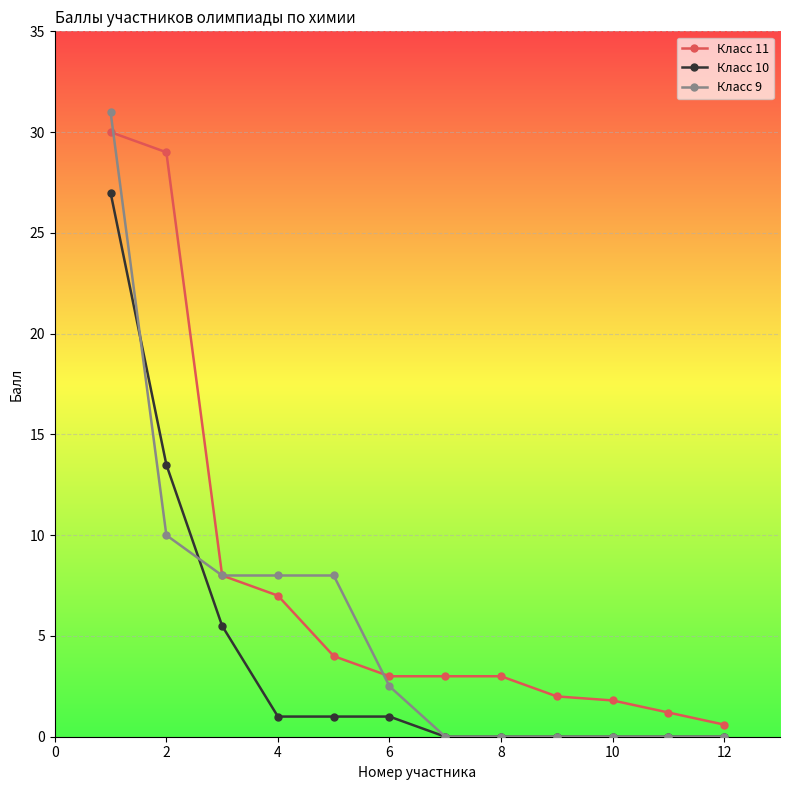

Reading left to right, list all the values displayed in this chart.

Класс 11: 30.0	29.0	8.0	7.0	4.0	3.0	3.0	3.0	2.0	1.8	1.2	0.6
Класс 10: 27.0	13.5	5.5	1.0	1.0	1.0	0.0	0.0	0.0	0.0	0.0	0.0
Класс 9: 31.0	10.0	8.0	8.0	8.0	2.5	0.0	0.0	0.0	0.0	0.0	0.0